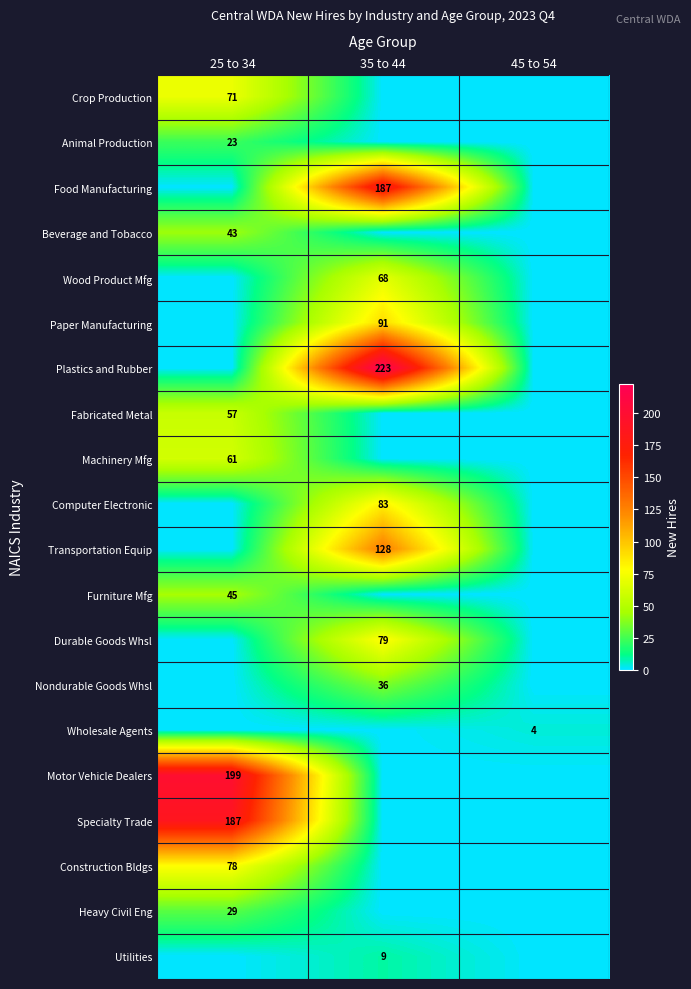

The value of Fabricated Metal at 25 to 34 is 57. True or false?

True